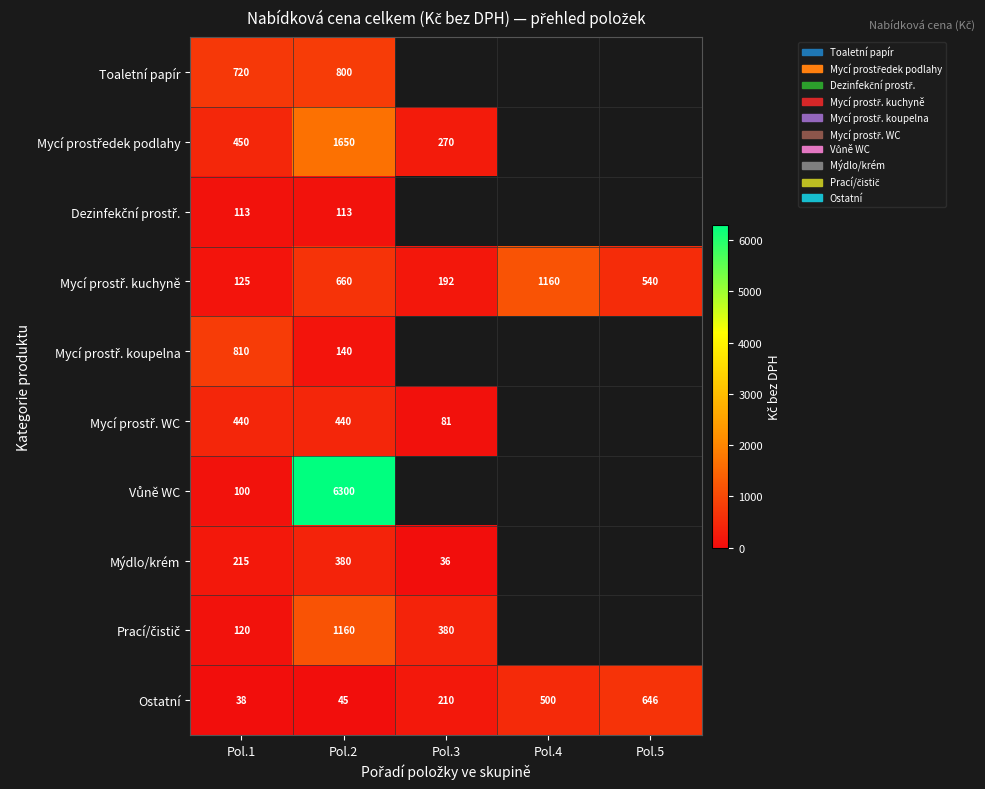

What is the total value across all series at Pol.1?

3131